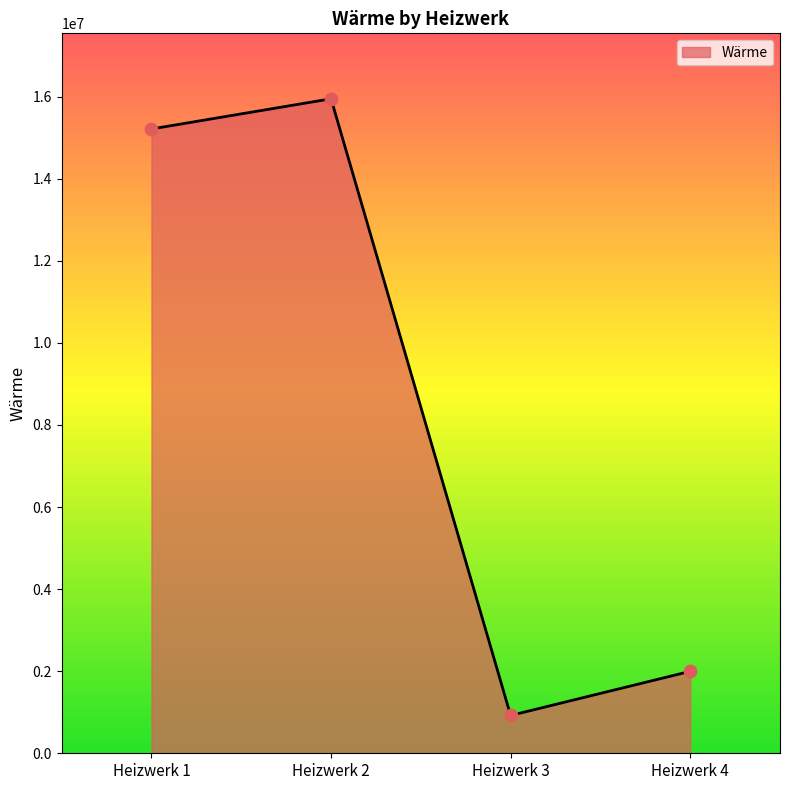

What is the change in value from Heizwerk 2 to Heizwerk 3?

-15027053.0